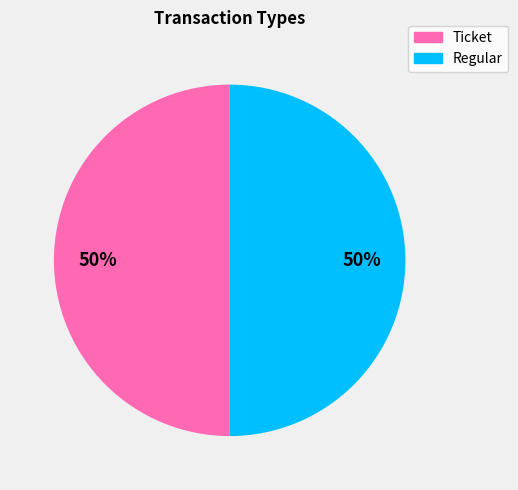

What percentage is the Regular slice, to the nearest percent?

50%